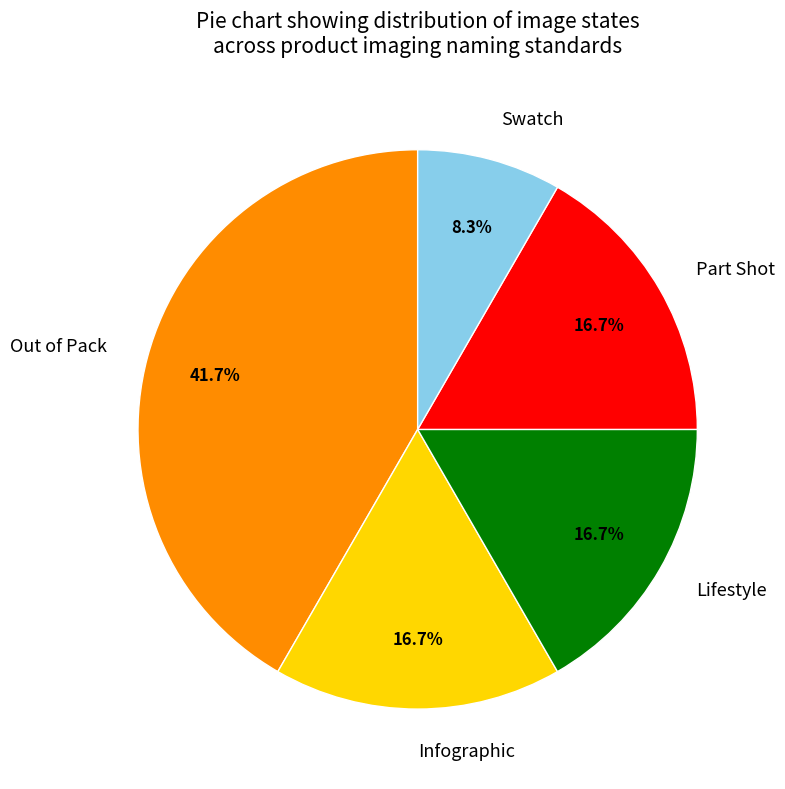

Which category has the smallest portion of the pie?

Swatch